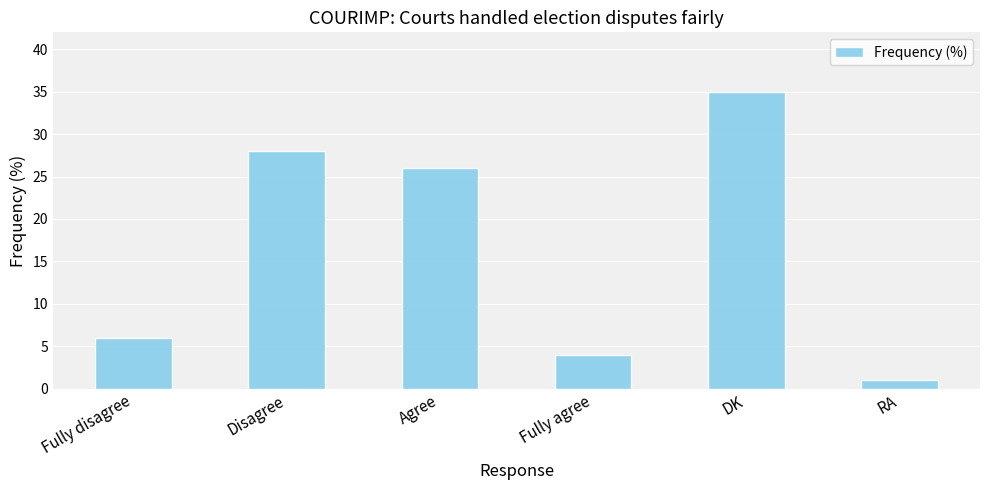

Rank the categories by value from lowest to highest.

RA, Fully agree, Fully disagree, Agree, Disagree, DK